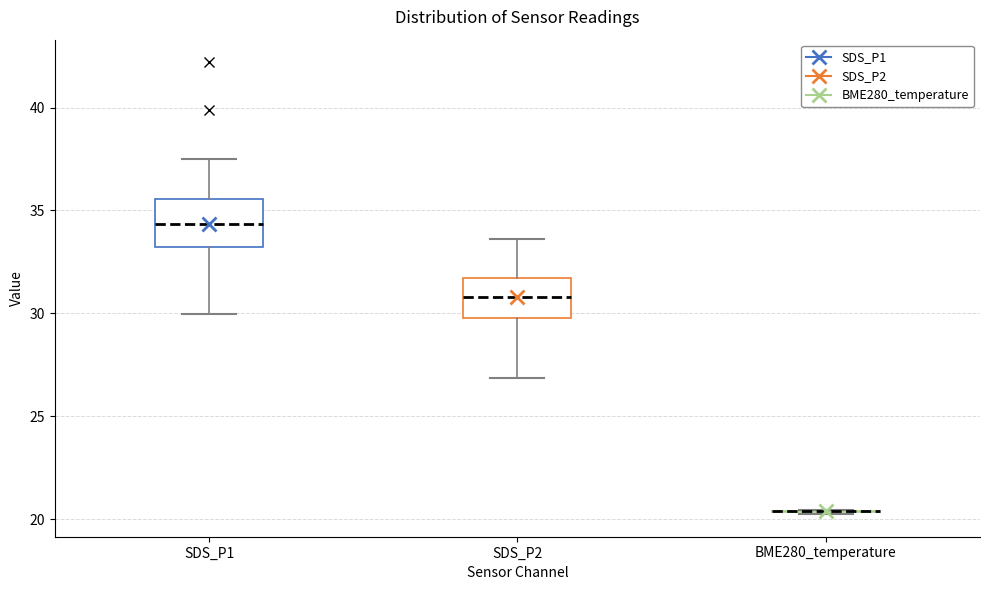

Reading left to right, transcribe this box plot: for each box, give where its median line is, the range the box spans, and where its two whiskers end, as read against the y-axis. The values are not printed on the chart, so give them approximately, as read against the axis.

SDS_P1: median 34.5, box 33.0 to 35.5, whiskers 30.0 to 37.5
SDS_P2: median 31.0, box 30.0 to 31.5, whiskers 27.0 to 33.5
BME280_temperature: box collapsed to a line at 20.5, whiskers 20.5 to 20.5